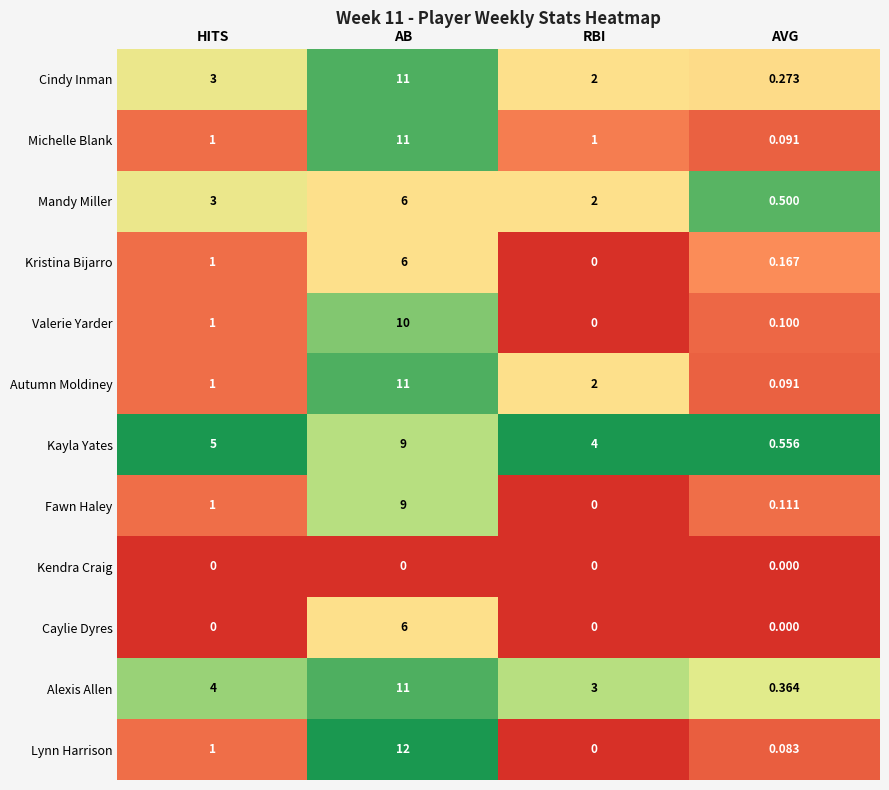

At how many categories does at least one series exceed 0?

4